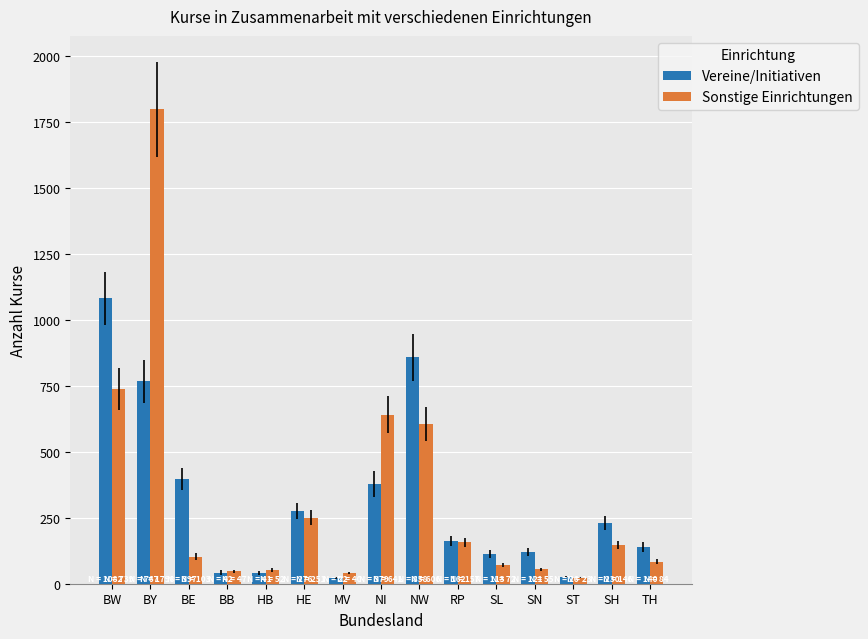

What is the label of the 14th bar from the right?

BY